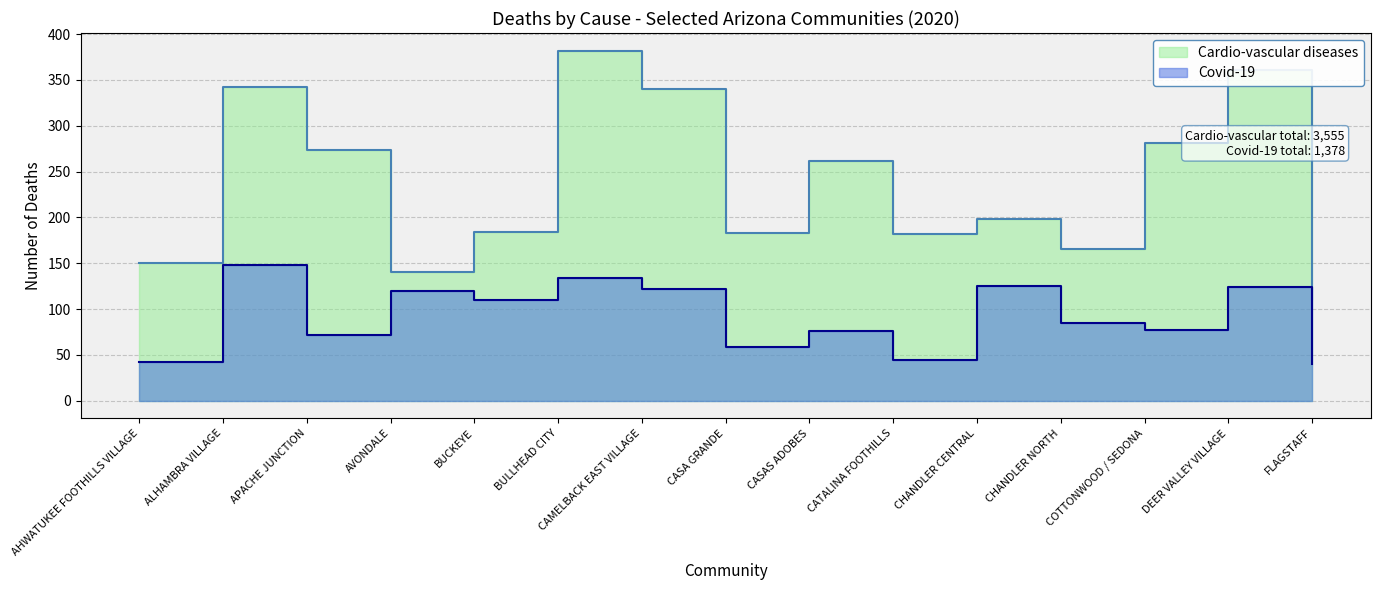

What is the difference between the second highest and minimum values in the Cardio-vascular diseases series?

250